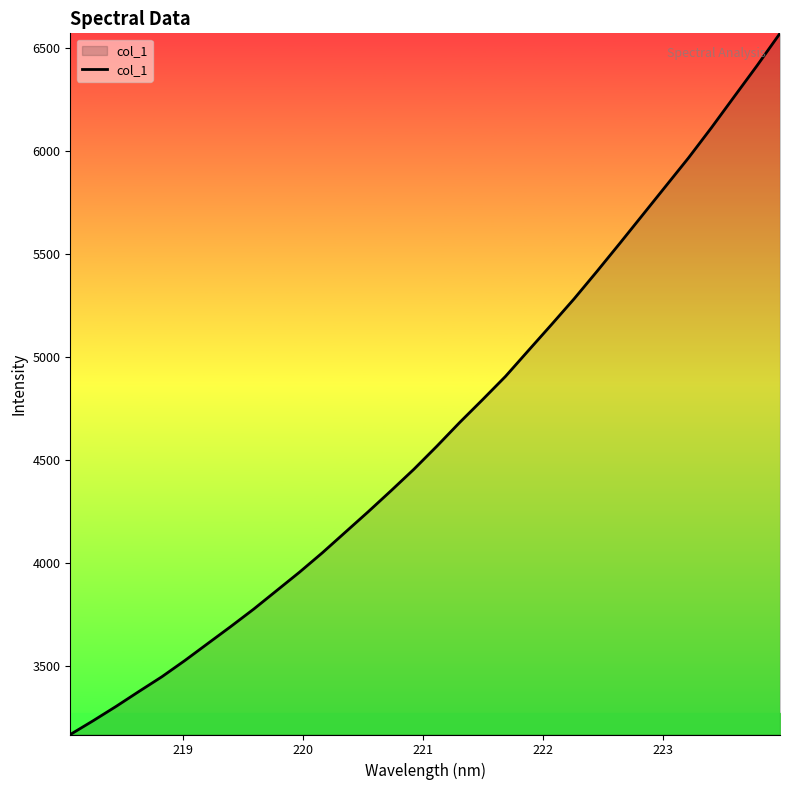

What is the difference between the maximum and minimum values?

3405.3